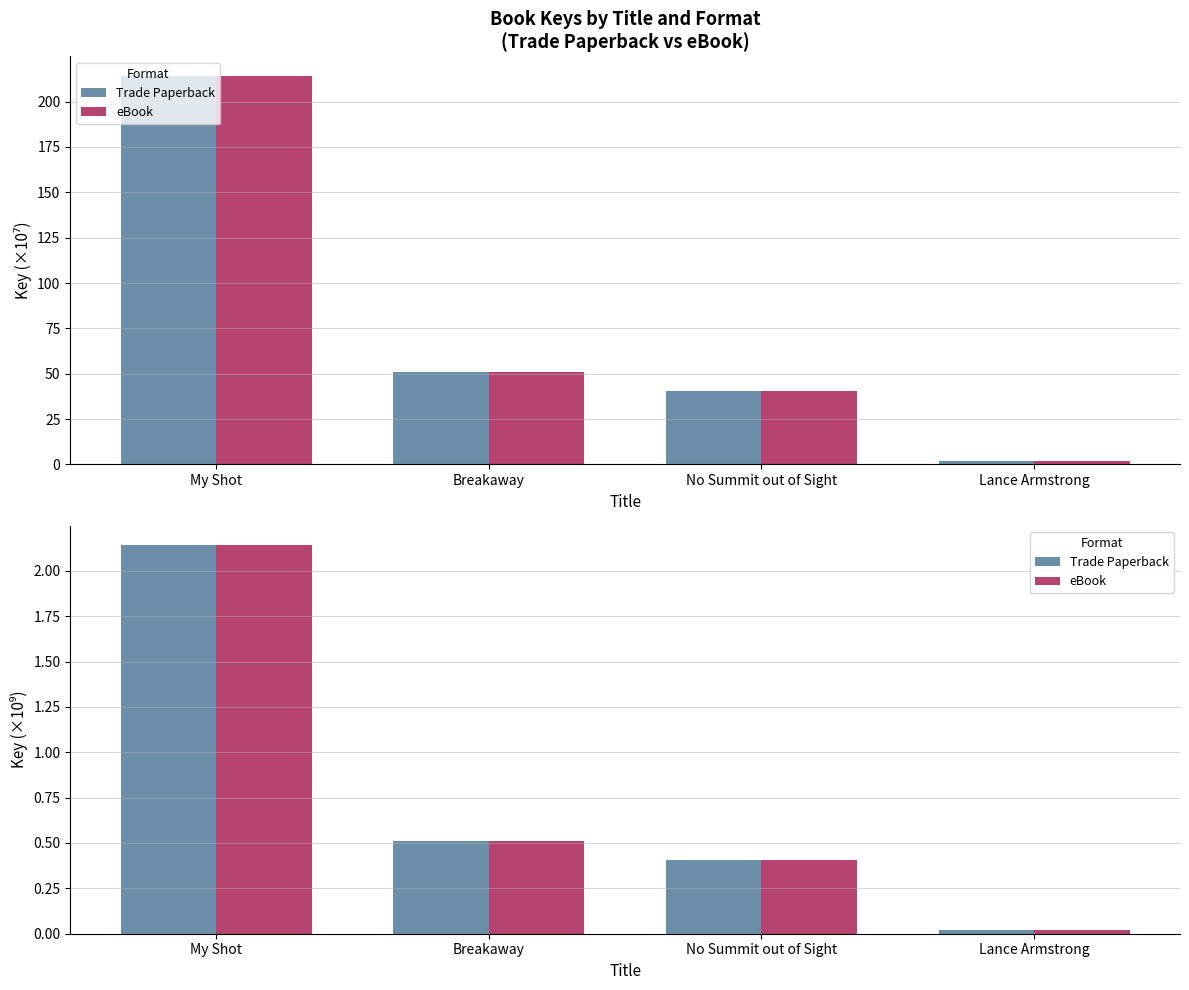

What is the label of the 4th bar from the right?

My Shot